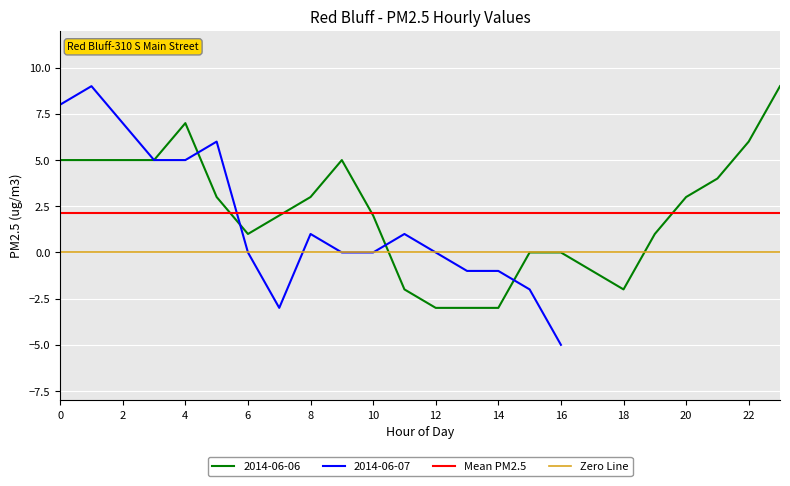

Is this an area chart (filled region under the line)?

No